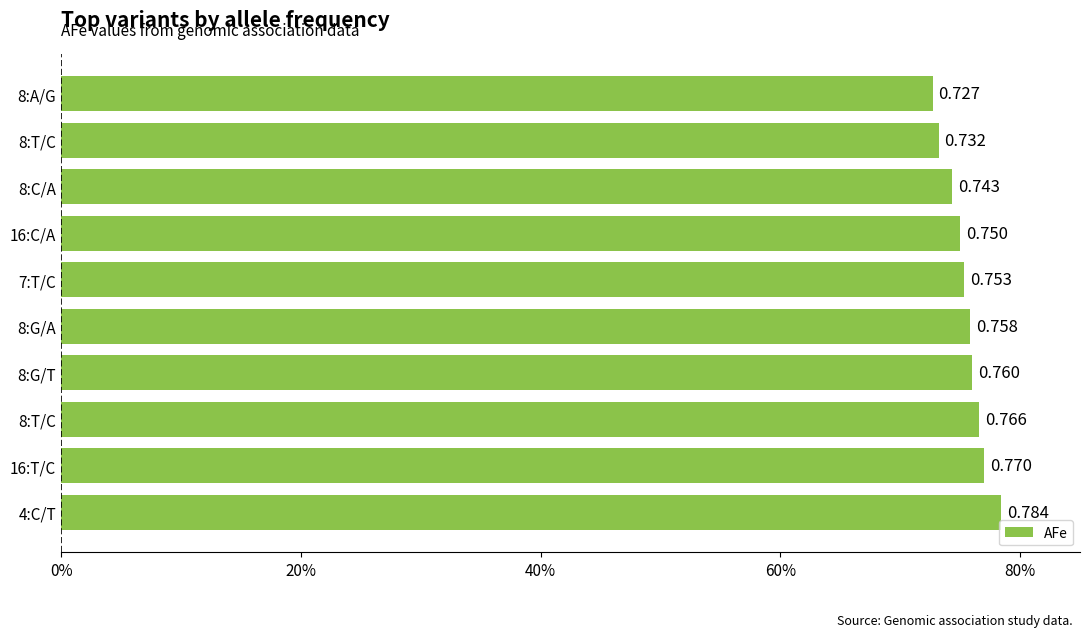

What is the maximum value shown in the chart?

0.8